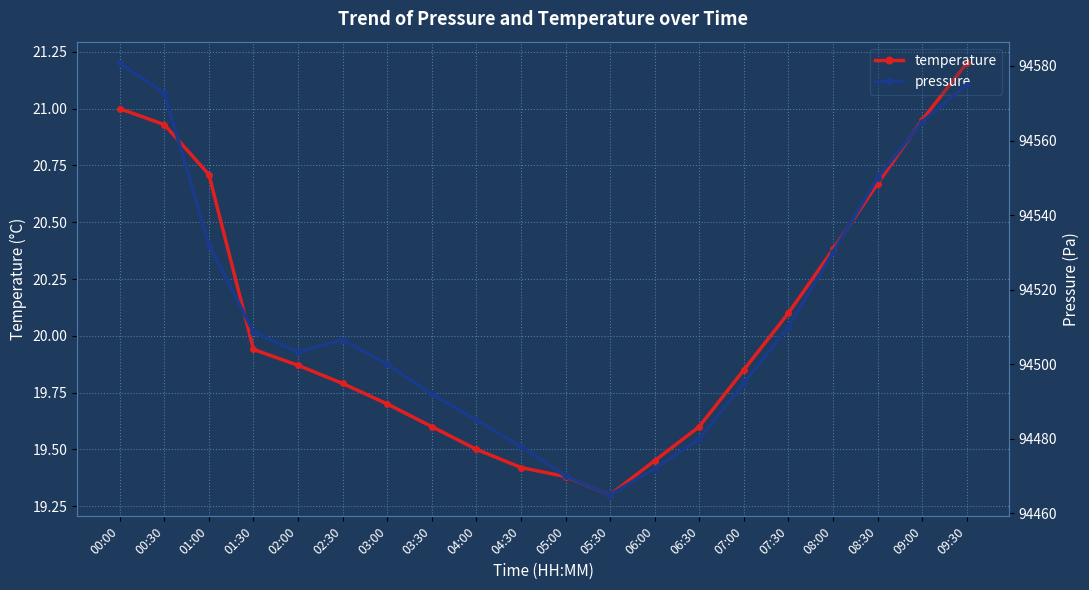

Where is the first local minimum for temperature?

05:30